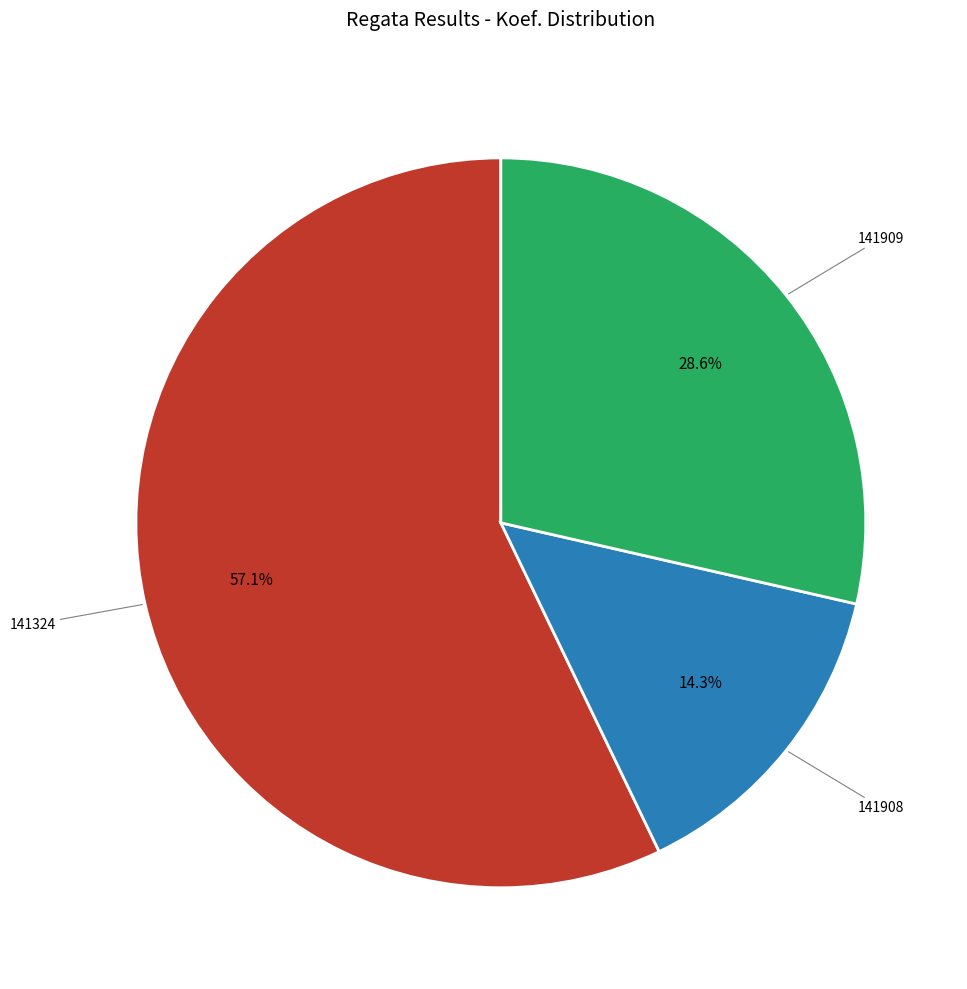

To the nearest percent, what is the difference between the largest and smallest slice percentages?

43%